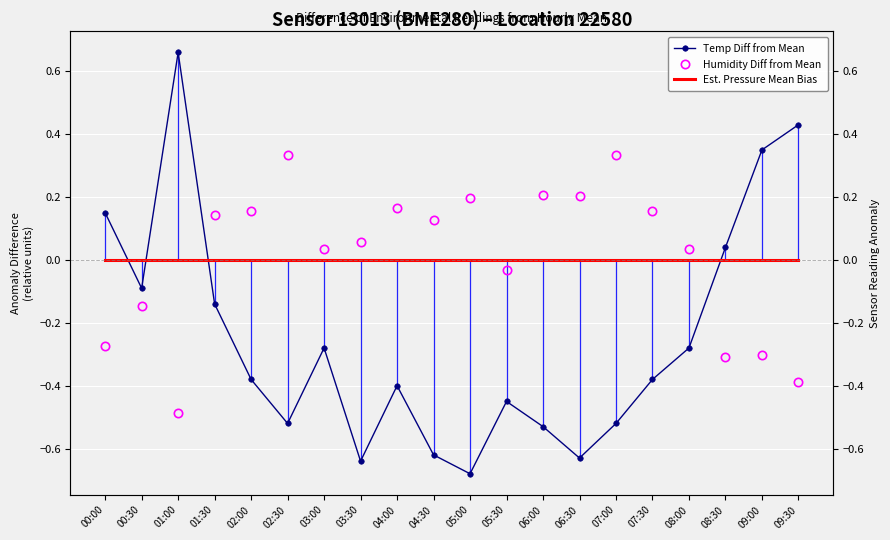

Which series has the largest total across all categories?

Humidity Diff from Mean